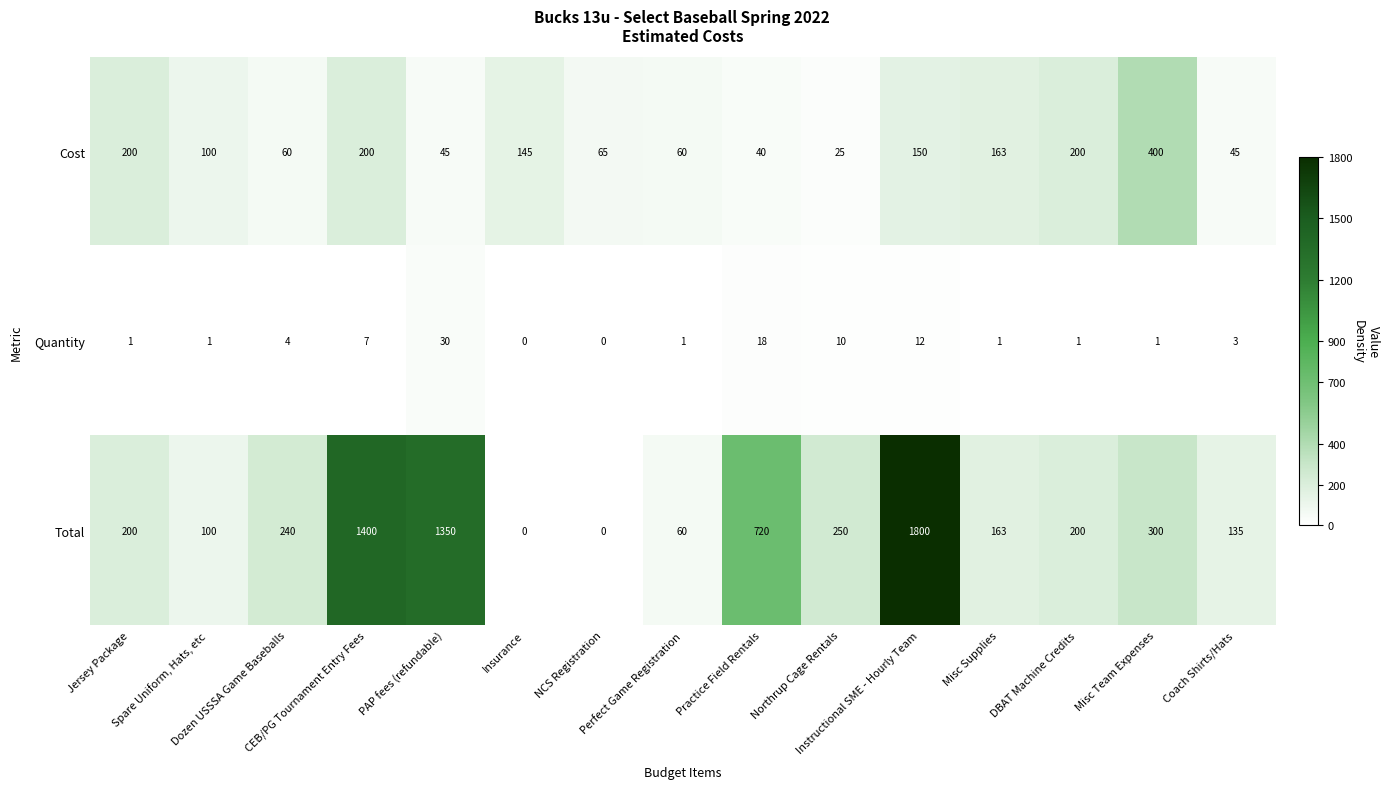

What is the maximum value for Quantity?

30